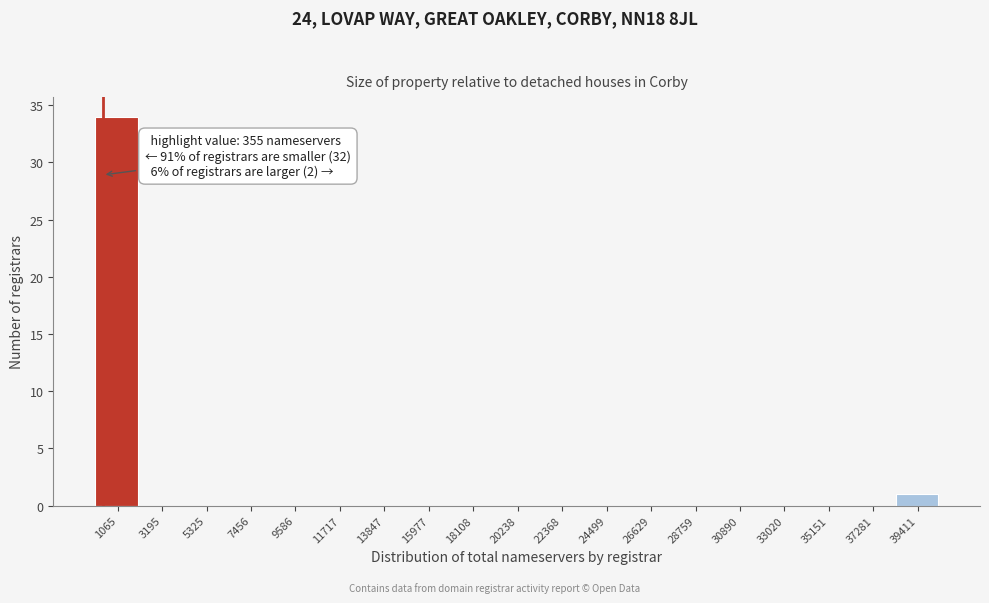

Which range on the x-axis has the tallest bar?

0 to 2000